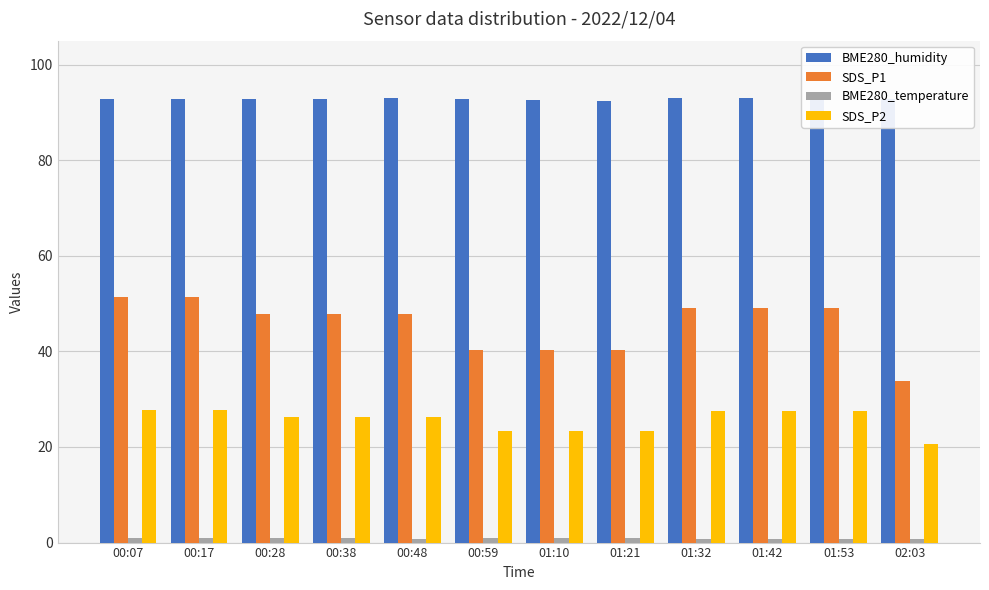

What is the greatest value displayed?

93.1